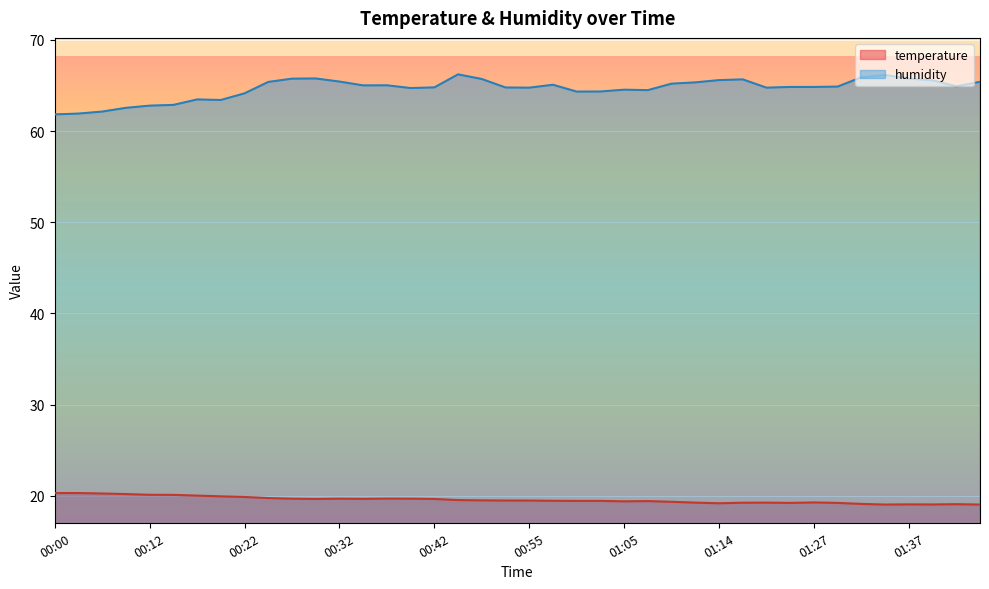

Reading left to right, what are all the values shown in this chart?

temperature: 00:00=20.3	00:02=20.3	00:05=20.3	00:07=20.2	00:12=20.1	00:15=20.1	00:17=20.0	00:20=19.9	00:22=19.9	00:24=19.8	00:27=19.7	00:29=19.7	00:32=19.7	00:34=19.7	00:37=19.7	00:39=19.7	00:42=19.7	00:44=19.5	00:47=19.5	00:52=19.5	00:55=19.5	00:57=19.5	01:00=19.4	01:02=19.4	01:05=19.4	01:07=19.4	01:10=19.4	01:12=19.3	01:14=19.2	01:17=19.2	01:19=19.3	01:22=19.2	01:27=19.3	01:29=19.2	01:32=19.1	01:34=19.1	01:37=19.1	01:39=19.1	01:42=19.1	01:44=19.1
humidity: 00:00=61.8	00:02=61.9	00:05=62.1	00:07=62.5	00:12=62.8	00:15=62.9	00:17=63.5	00:20=63.4	00:22=64.1	00:24=65.4	00:27=65.8	00:29=65.8	00:32=65.4	00:34=65.0	00:37=65.0	00:39=64.7	00:42=64.8	00:44=66.2	00:47=65.7	00:52=64.8	00:55=64.8	00:57=65.1	01:00=64.3	01:02=64.3	01:05=64.5	01:07=64.5	01:10=65.2	01:12=65.3	01:14=65.6	01:17=65.7	01:19=64.8	01:22=64.8	01:27=64.8	01:29=64.9	01:32=65.9	01:34=66.2	01:37=65.8	01:39=65.6	01:42=64.9	01:44=65.4